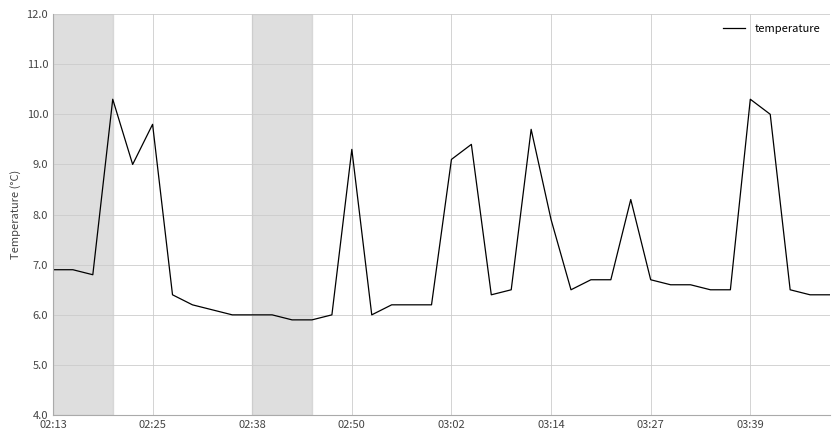

What is the greatest value displayed?

10.3